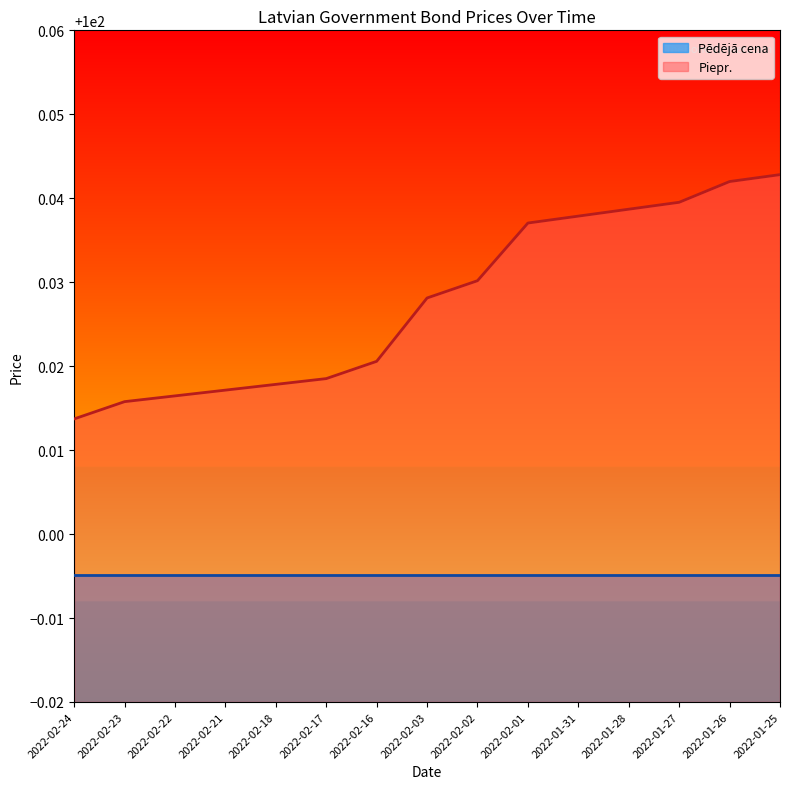

At which category does the chart reach its peak across all series?

2022-01-25